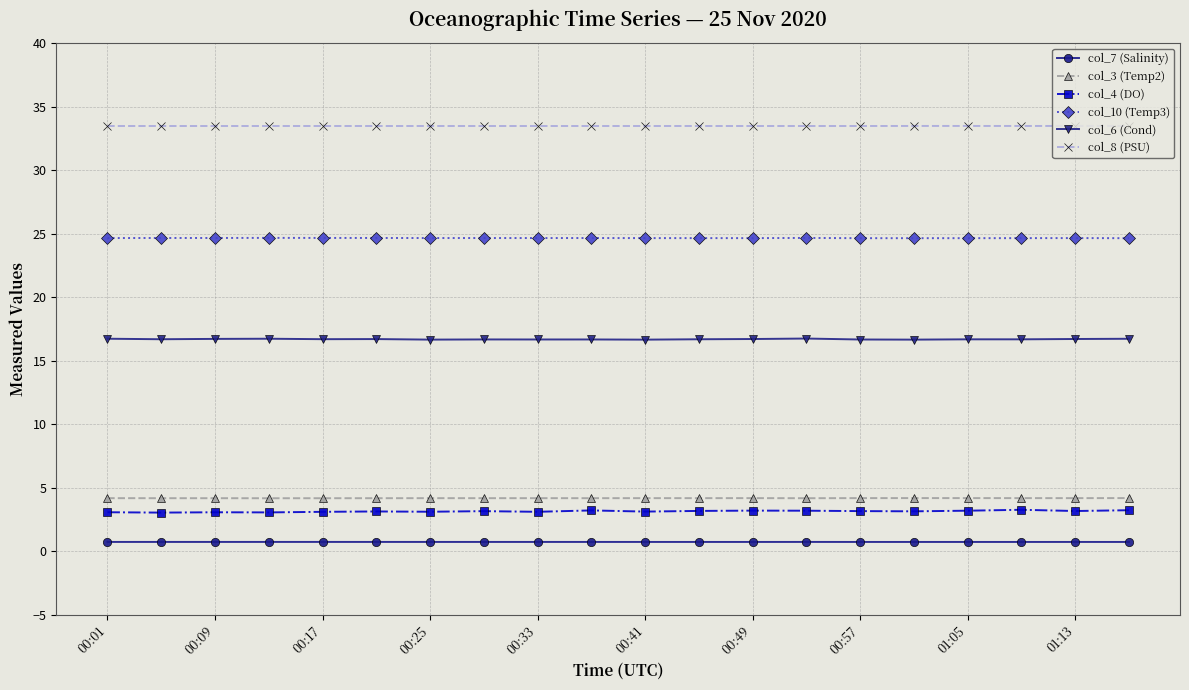

What is the average value of the col_10 (Temp3) series?

24.7